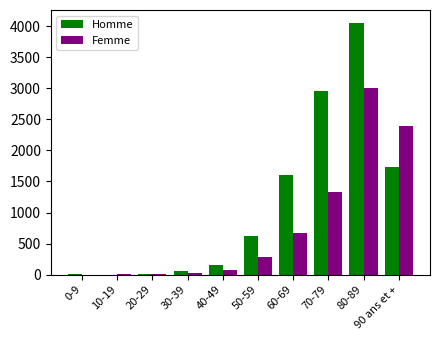

What is the spread (max minus min) of values at 50-59?

328